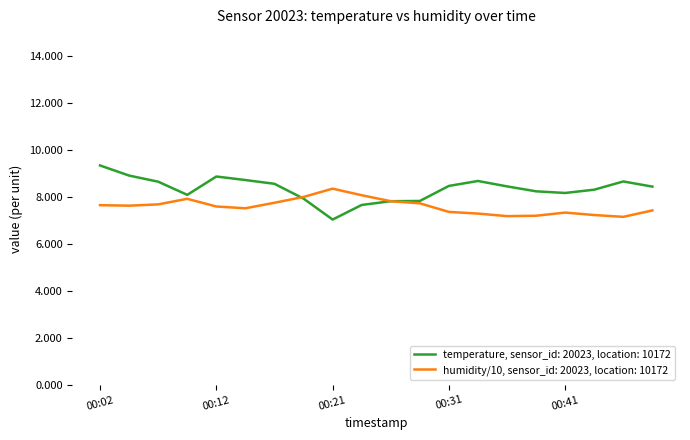

List the series in order of their peak value, lowest first.

humidity/10, sensor_id: 20023, location: 10172, temperature, sensor_id: 20023, location: 10172